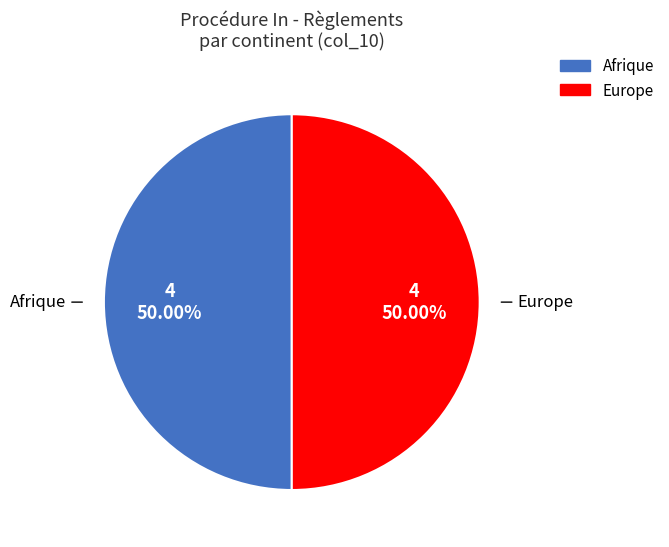

To the nearest percent, what percentage of the pie is Afrique?

50%